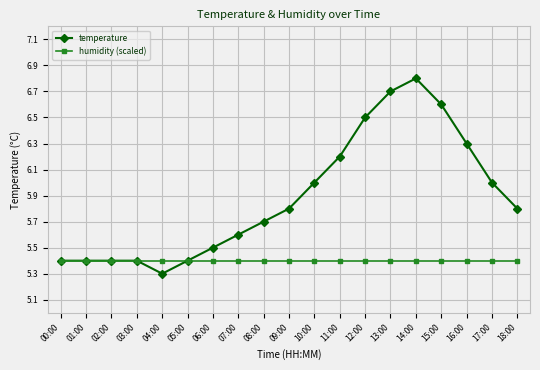

Between 07:00 and 11:00, which series saw the biggest shift?

temperature